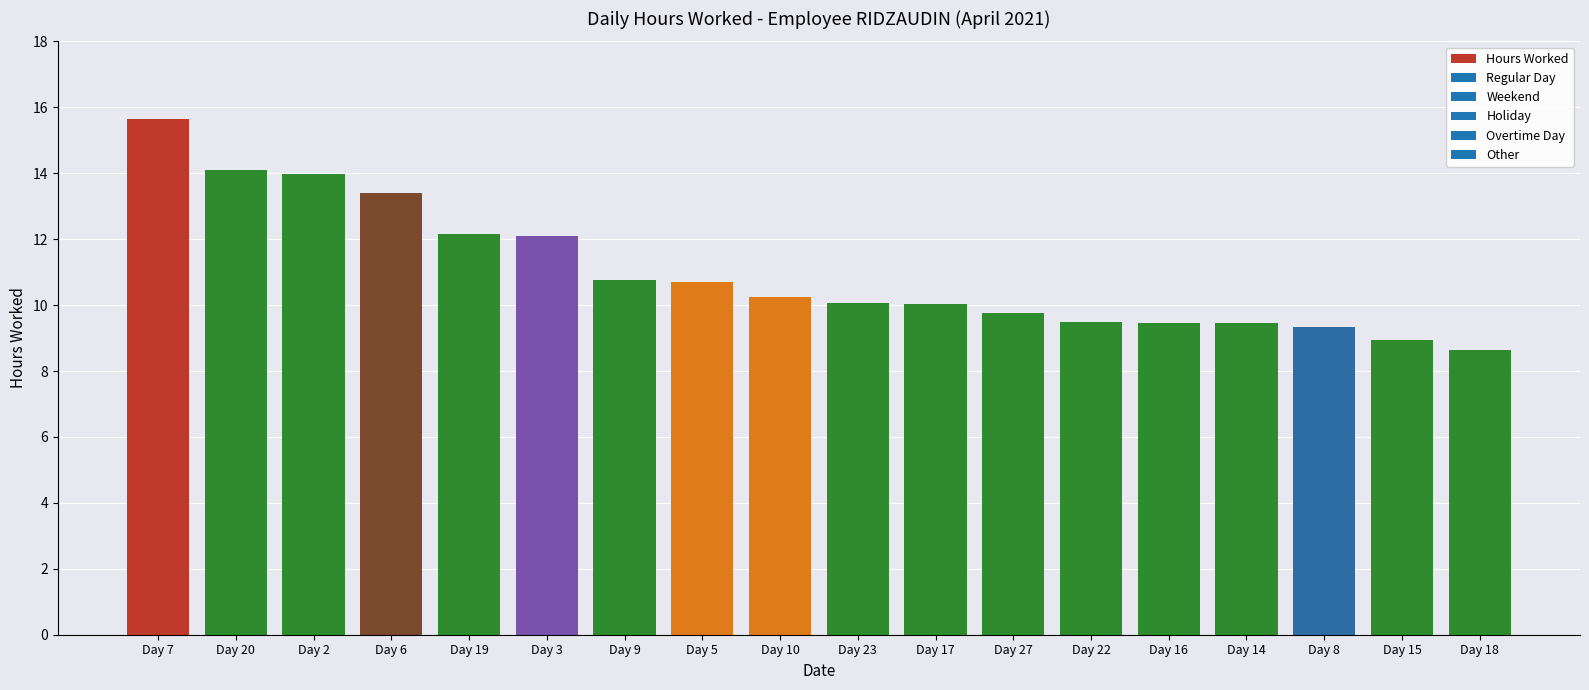

The chart shows a value of 9.3 at Day 8. True or false?

True